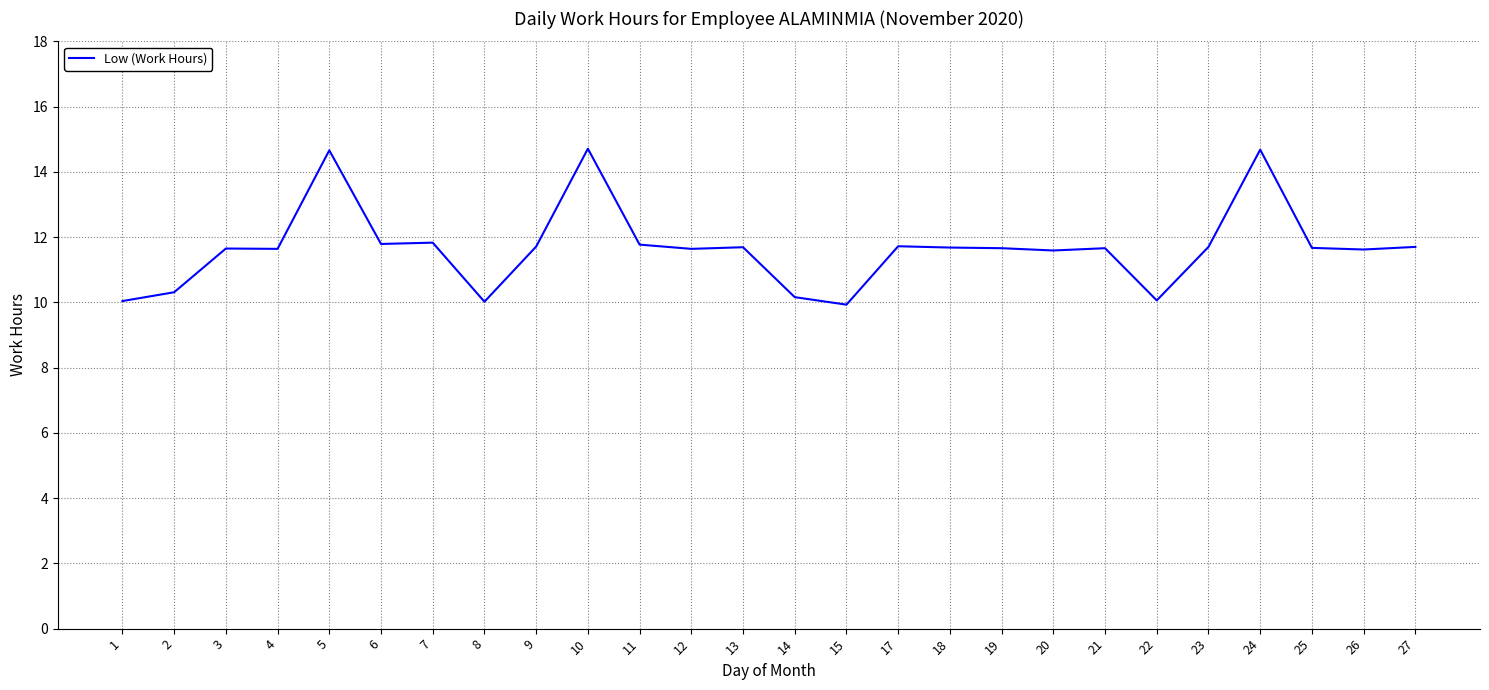

What is the minimum value shown in the chart?

9.9